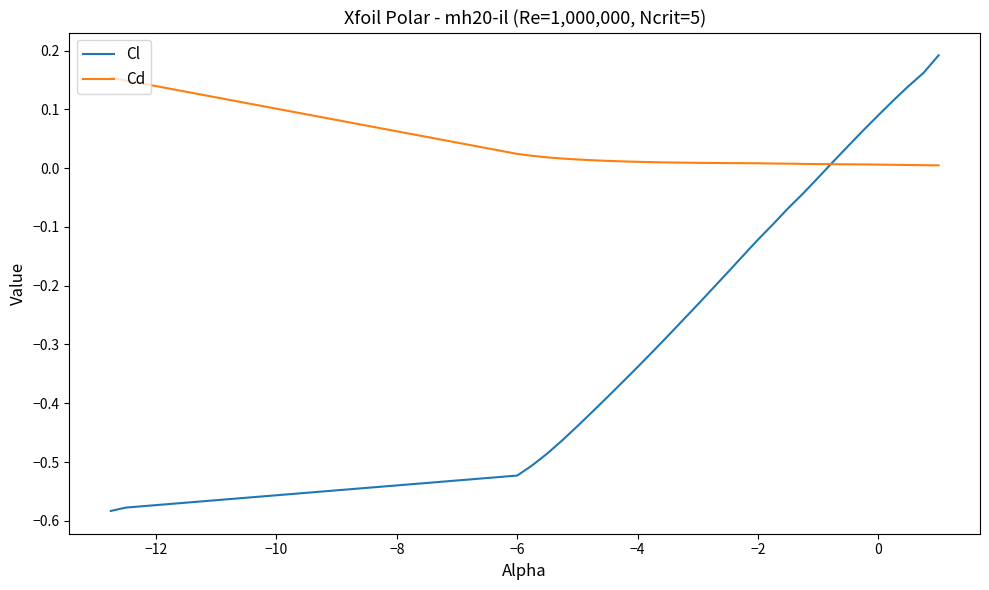

Which series has the widest spread of values?

Cl